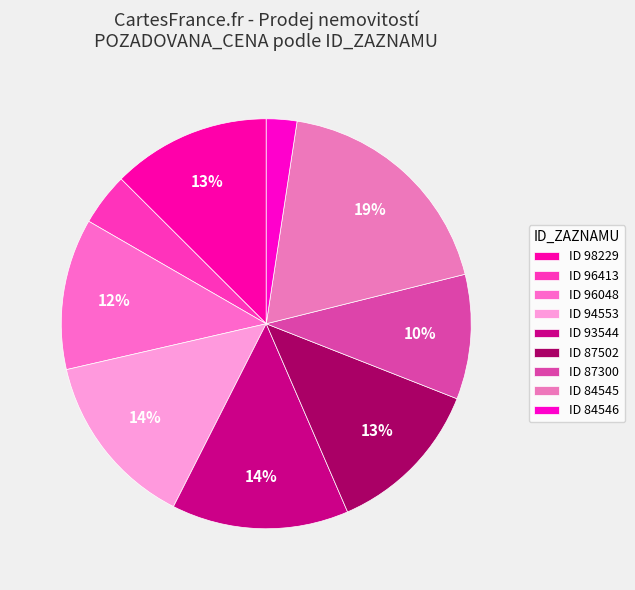

How many segments does this pie chart have?

9